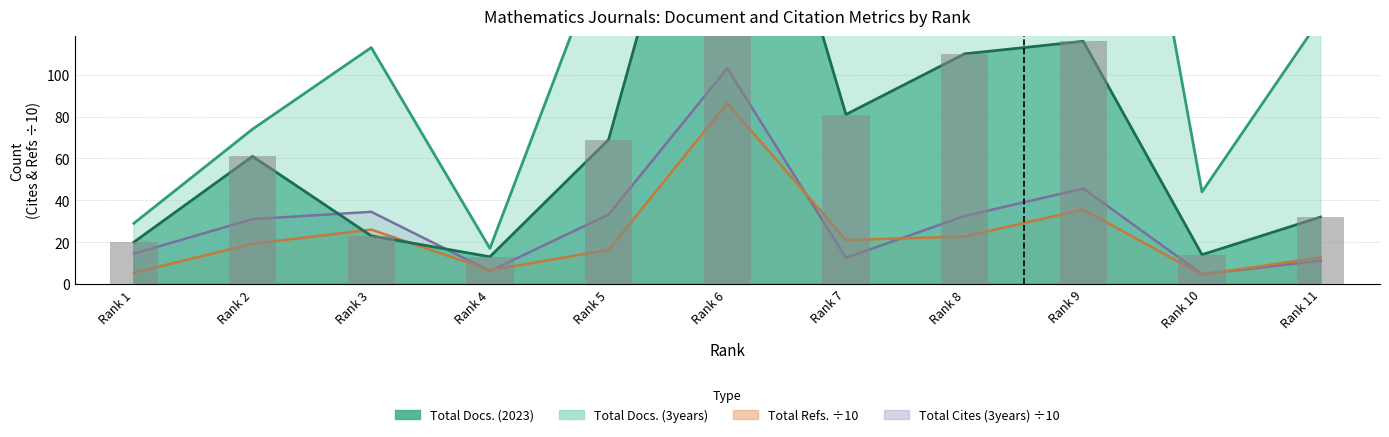

Are the bars horizontal?

No